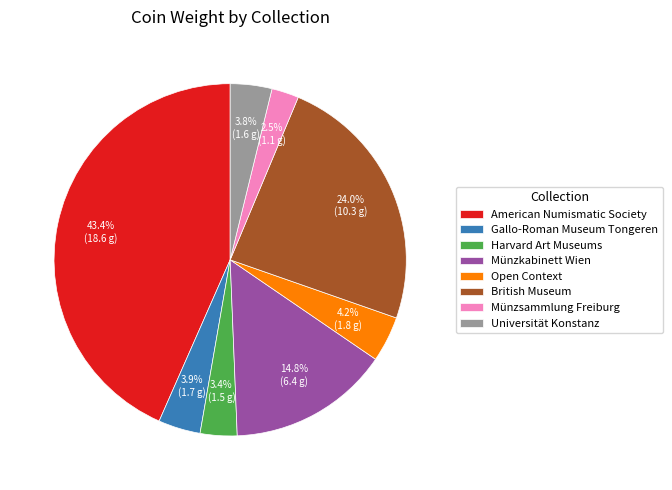

Is there any slice that represents more than half of the pie?

No